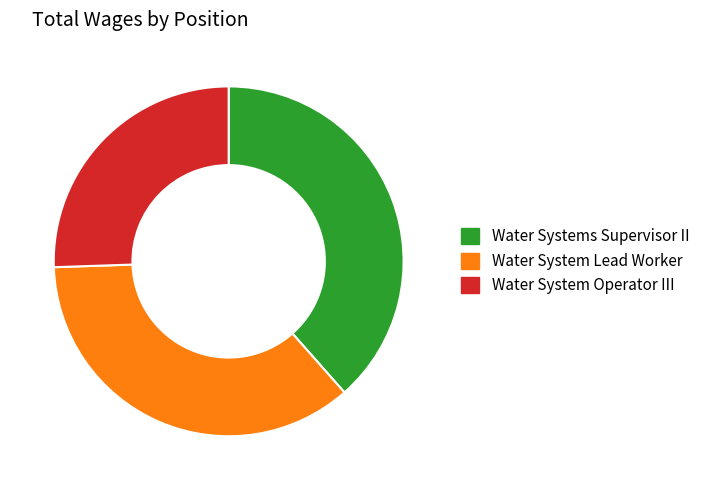

Does any single category account for the majority?

No